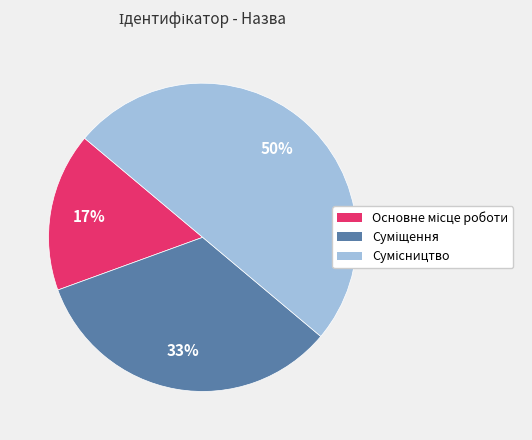

To the nearest percent, what is the average slice percentage?

33%